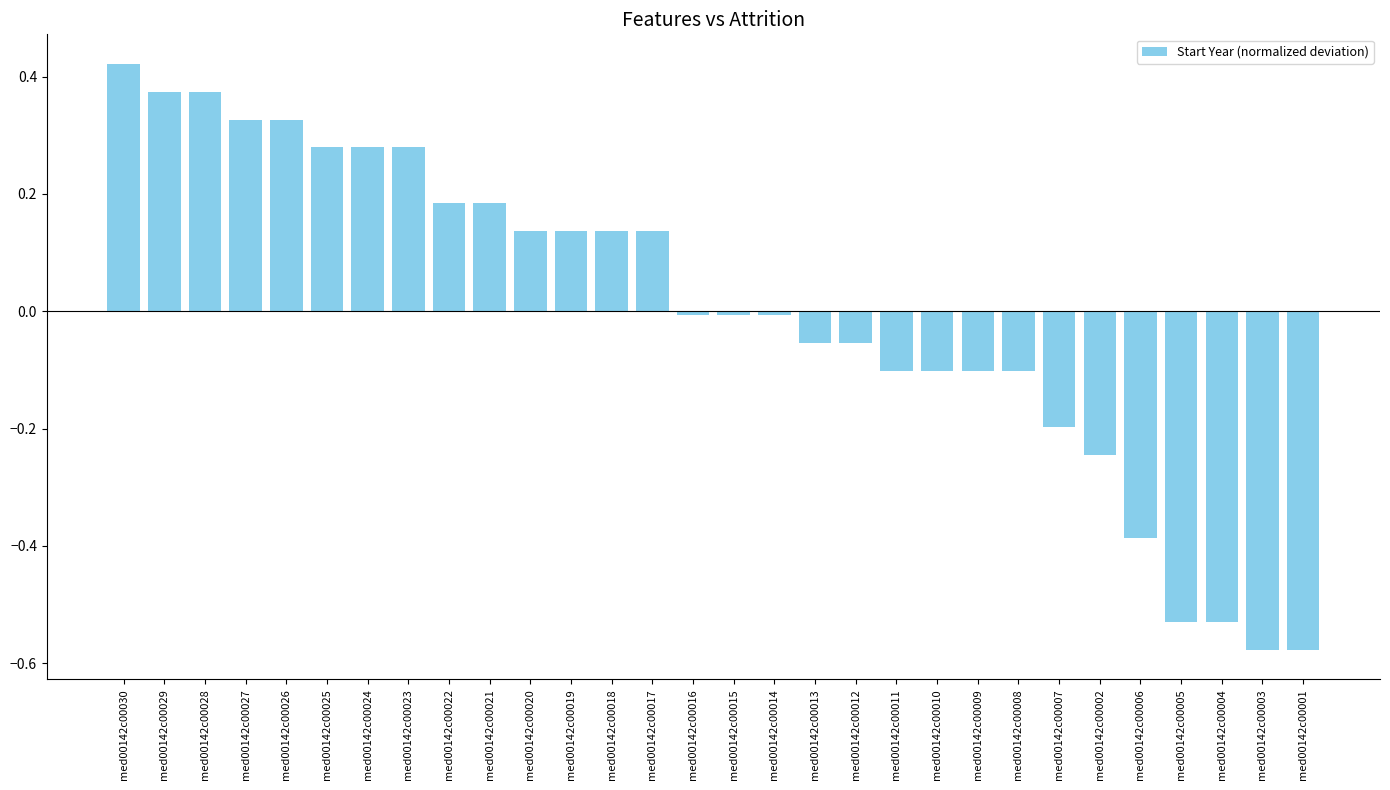

How many categories are shown in the chart?

30